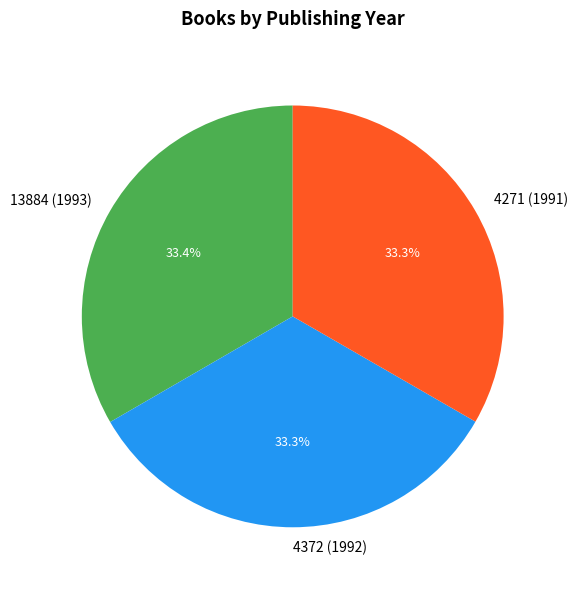

True or false: 4372 (1992) accounts for 48% of the total.

False